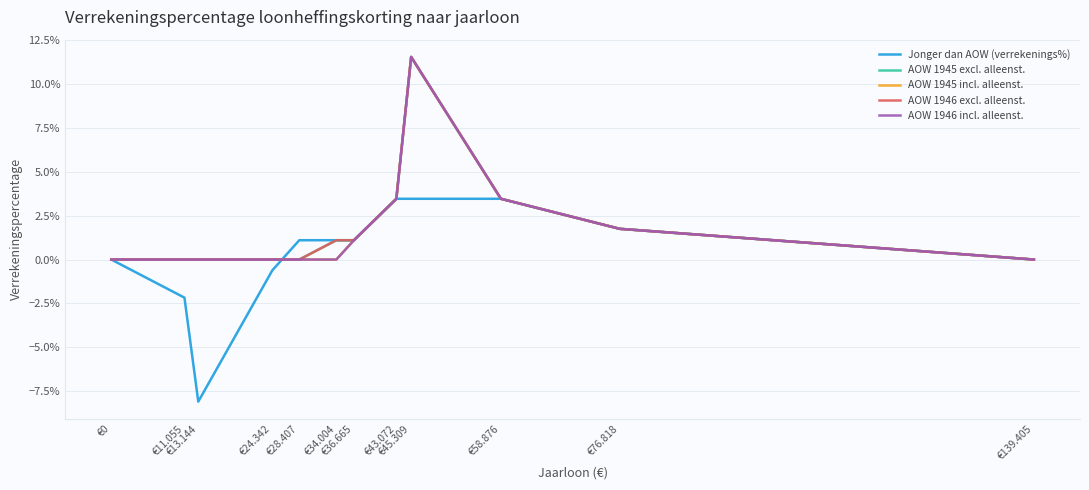

What is the label of the 1st point from the left?

€0